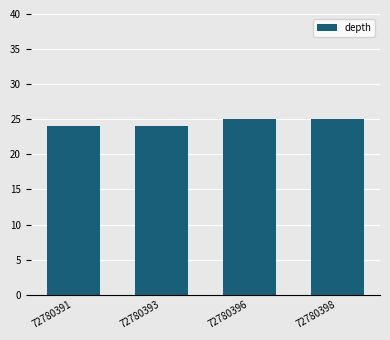

What is the smallest value displayed?

24